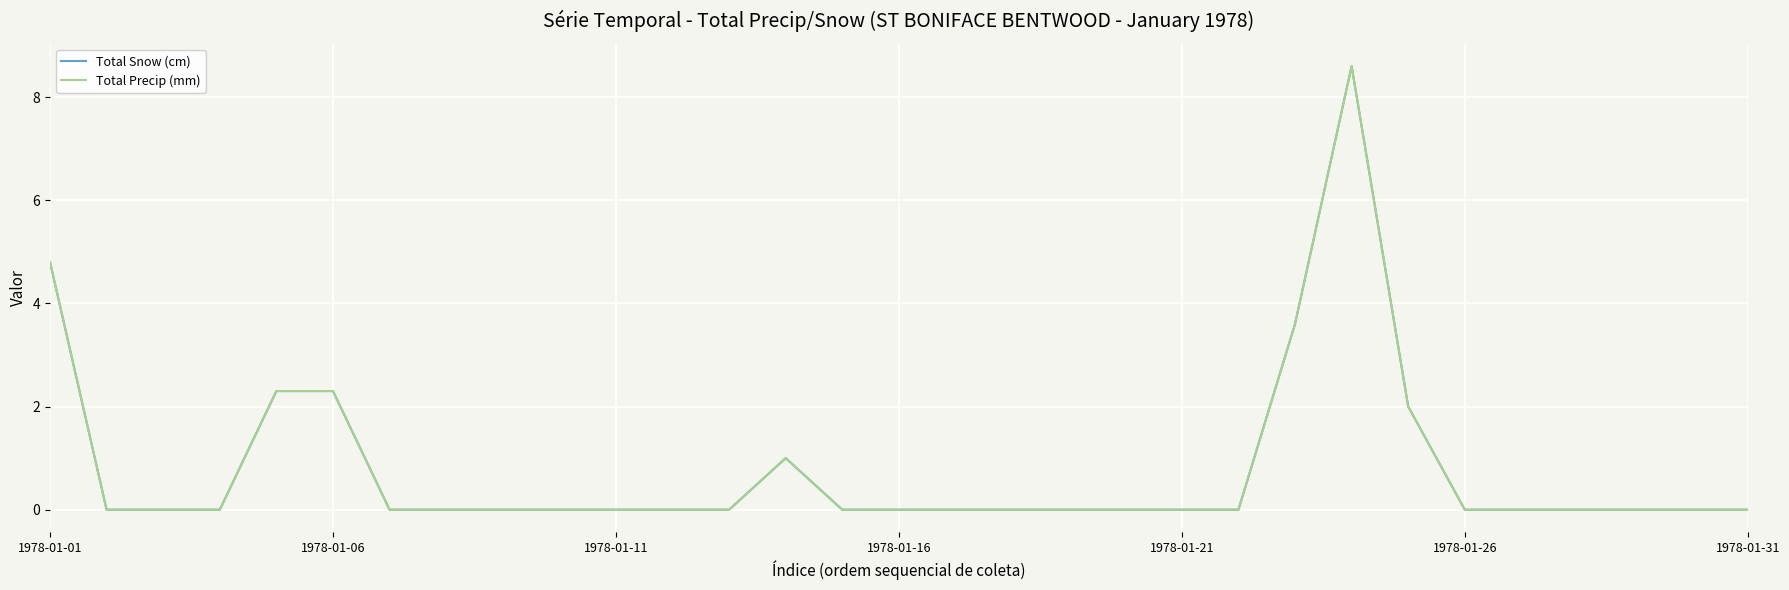

True or false: Total Precip (mm) and Total Snow (cm) intersect in this chart.

False